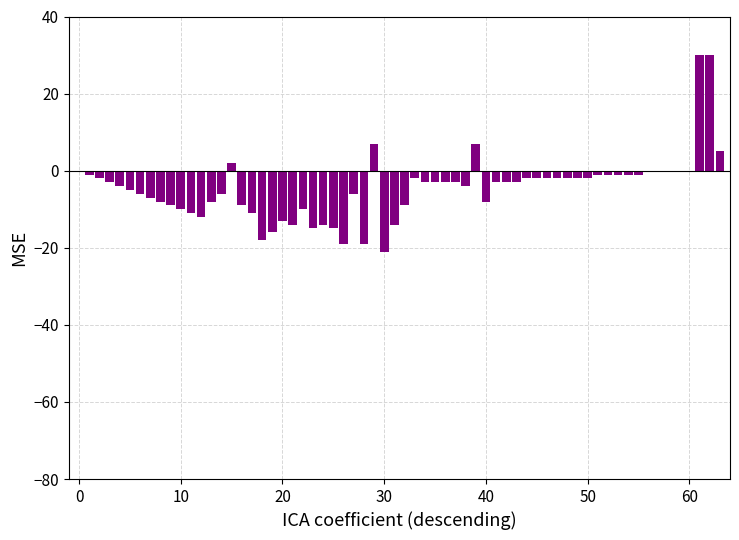

What is the sum of all values?

-288